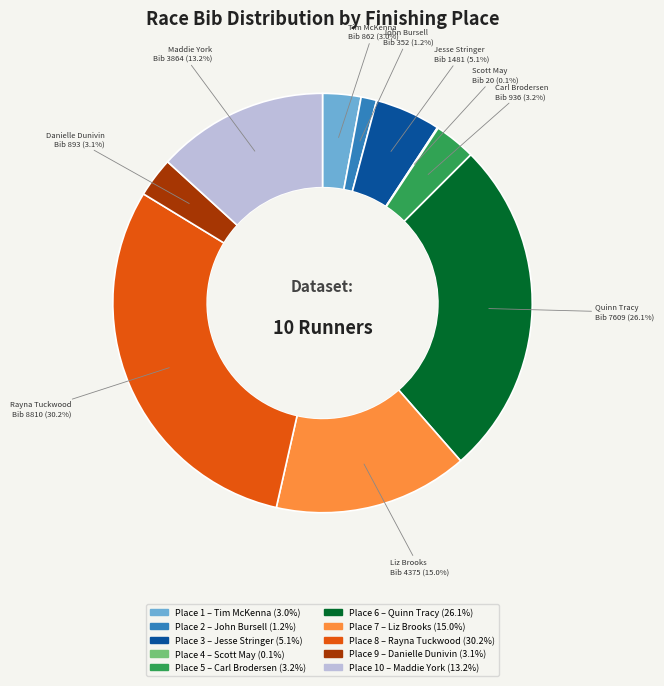

Is there any slice that represents more than half of the pie?

No